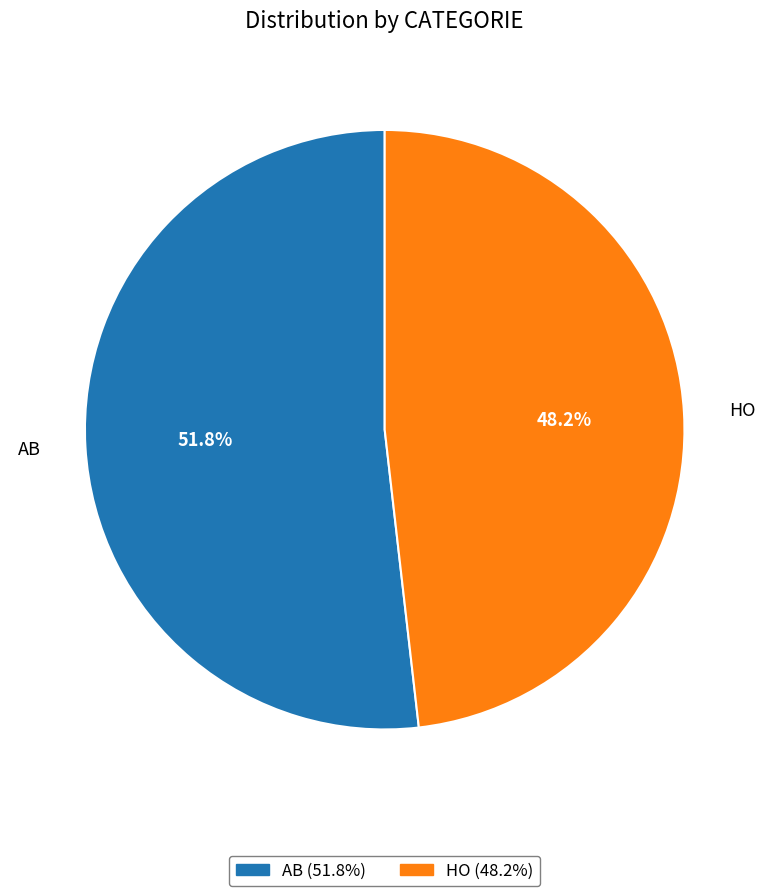

Count the number of slices in the pie.

2